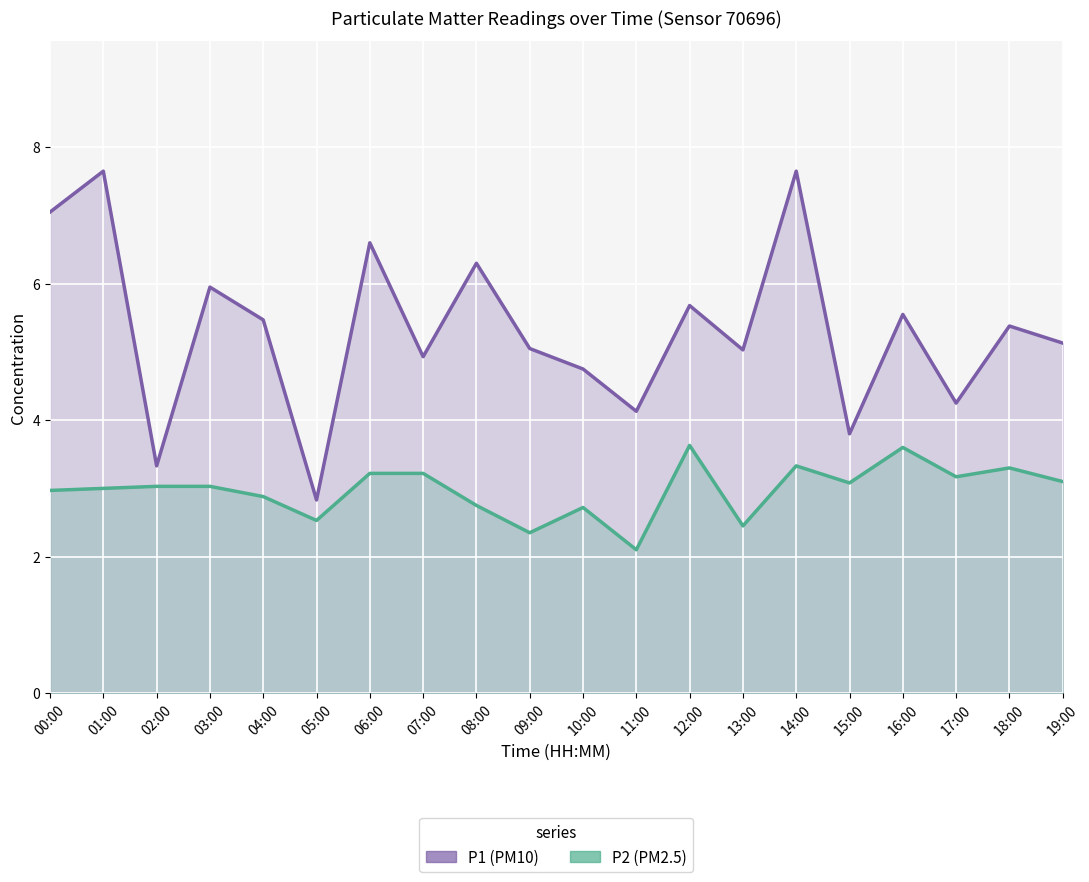

True or false: P2 and P1 intersect in this chart.

False